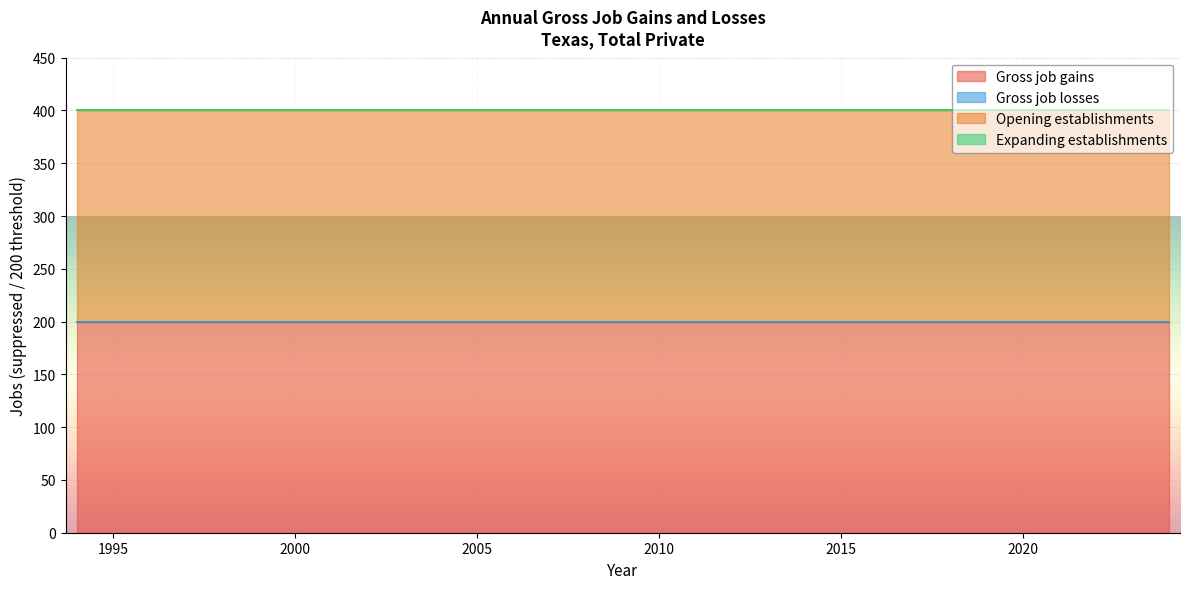

True or false: Opening establishments and Gross job gains cross at least once.

False